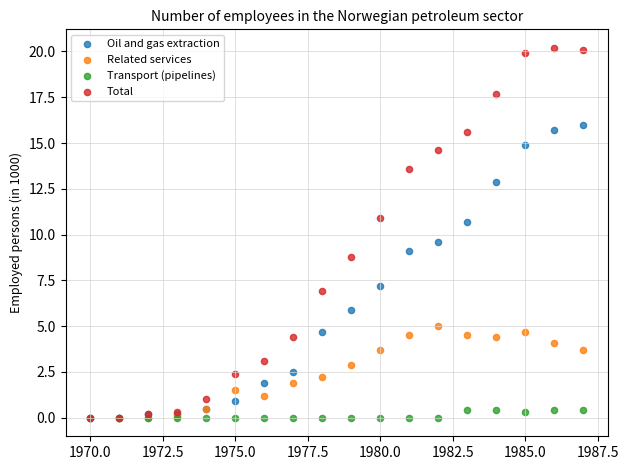

Across all series, what Y value is closest to 10?

9.6